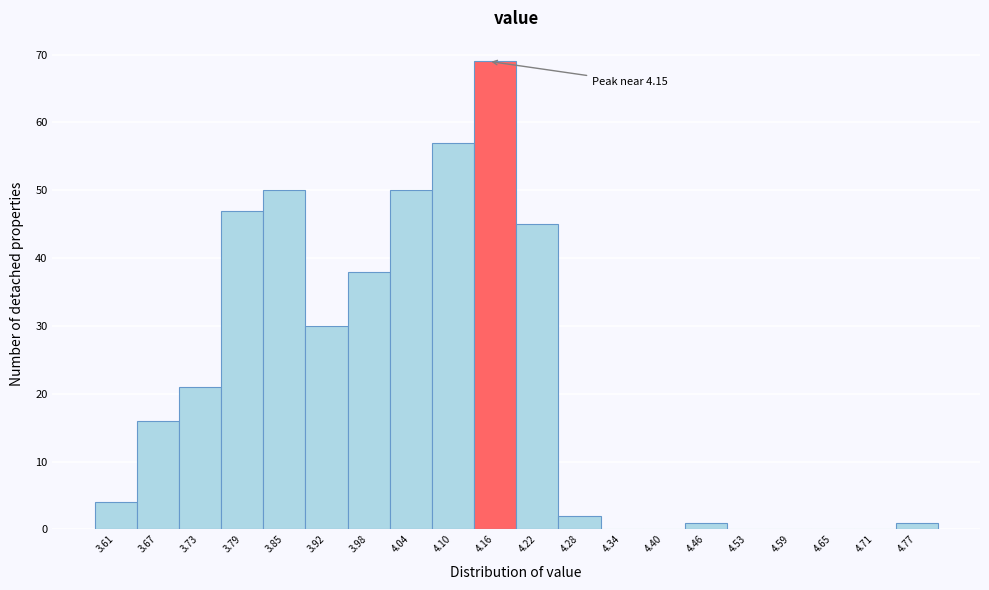

Over which range of the x-axis is the bar tallest?

4.129 to 4.190